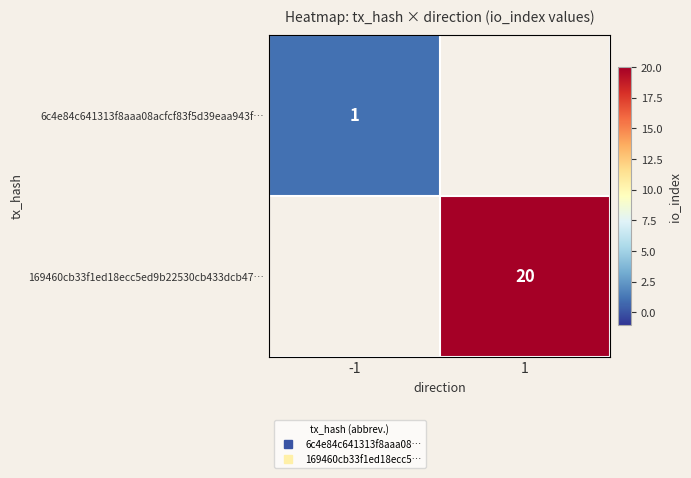

Is the value of 6c4e84c641313f8aaa08acfcf83f5d39eaa943f… at 1 greater than the value of 169460cb33f1ed18ecc5ed9b22530cb433dcb47… at -1?

No